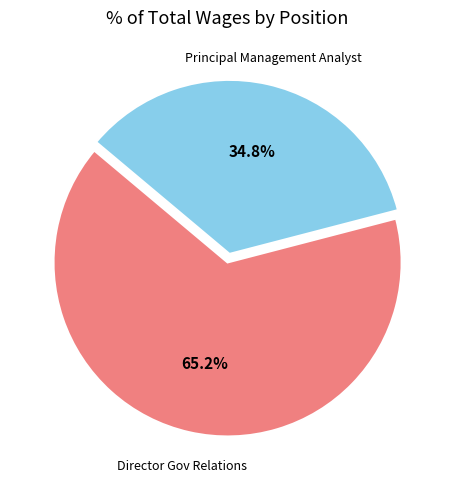

Is there any slice that represents more than half of the pie?

Yes